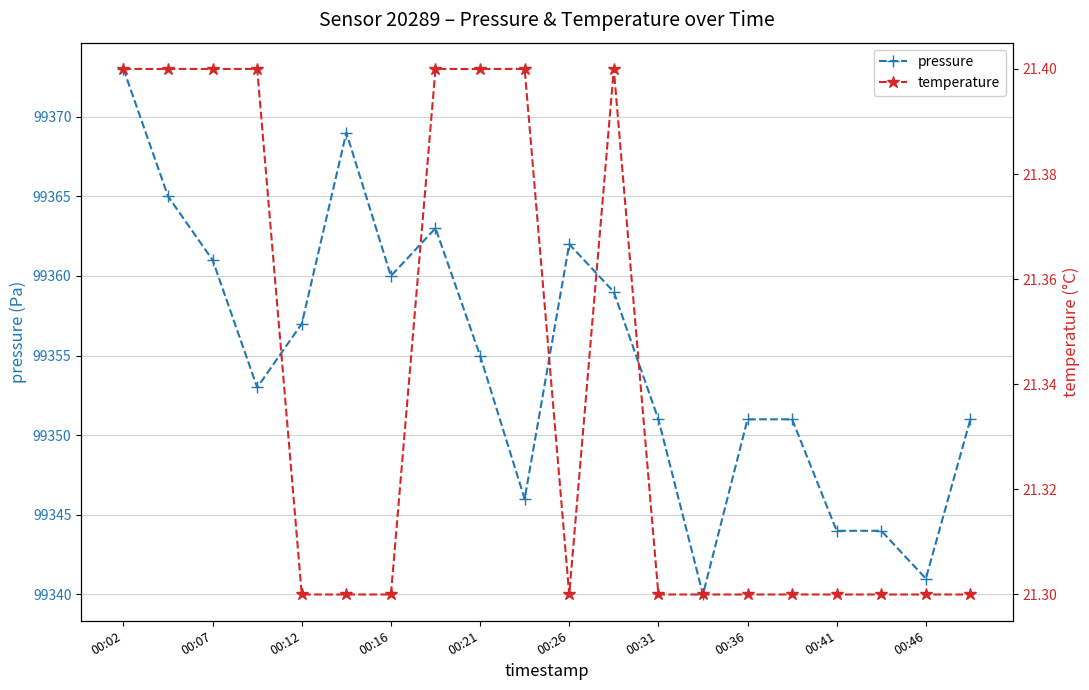

True or false: pressure and temperature intersect in this chart.

False